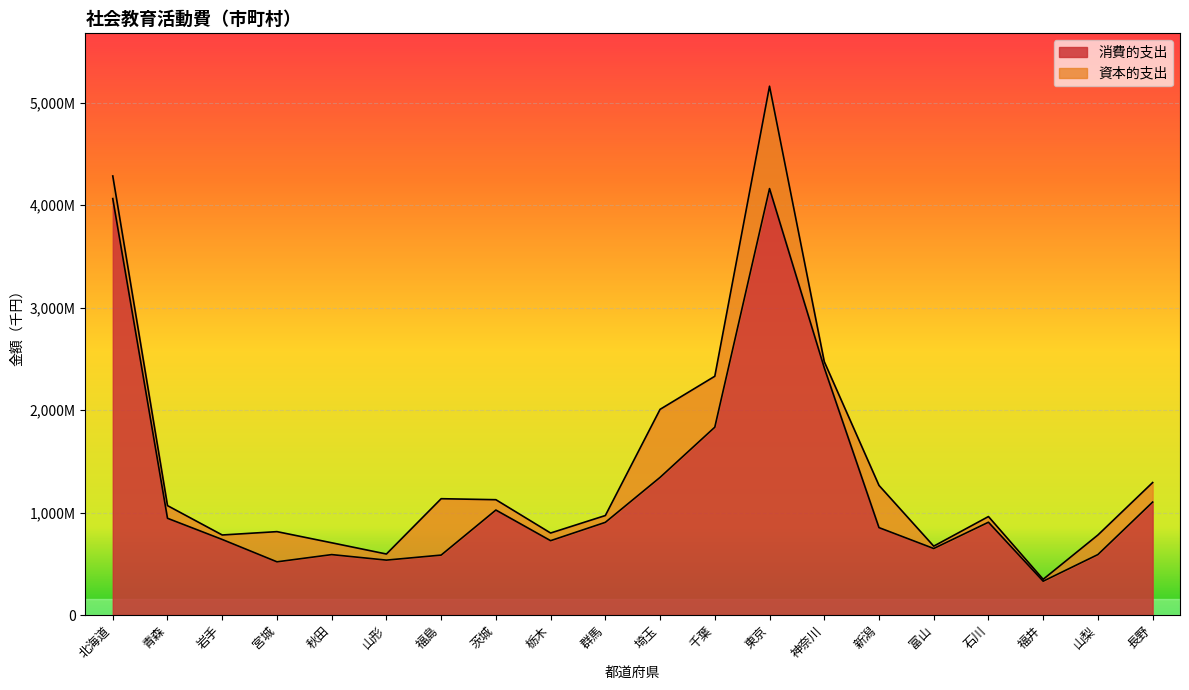

The chart shows a value of 6658733 at 東京. True or false?

False